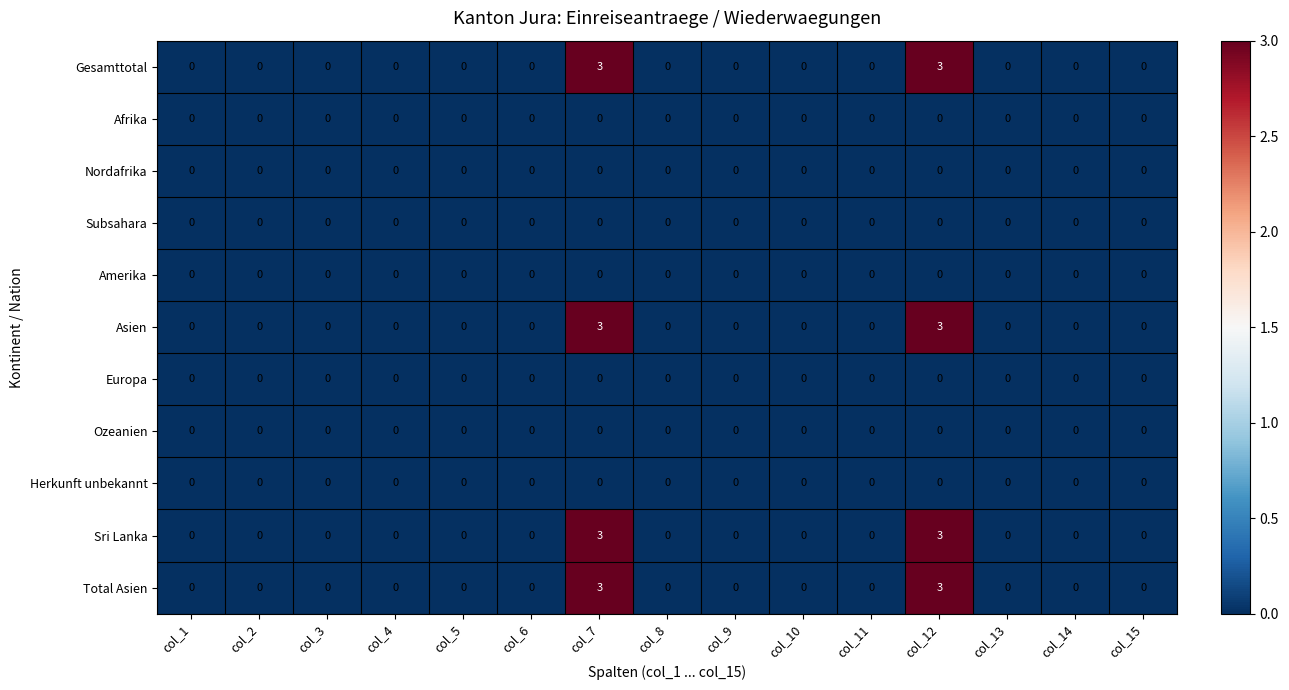

What is the difference between the maximum and minimum values in the Total Asien series?

3